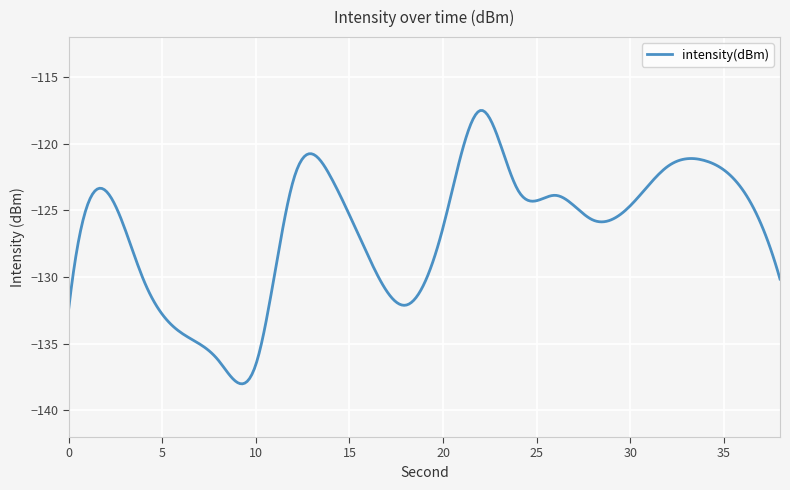

What is the minimum value shown in the chart?

-138.0